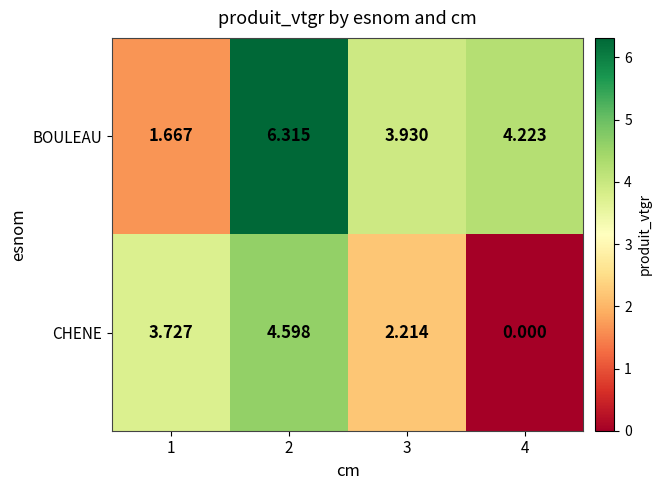

What is the greatest value displayed?

6.3